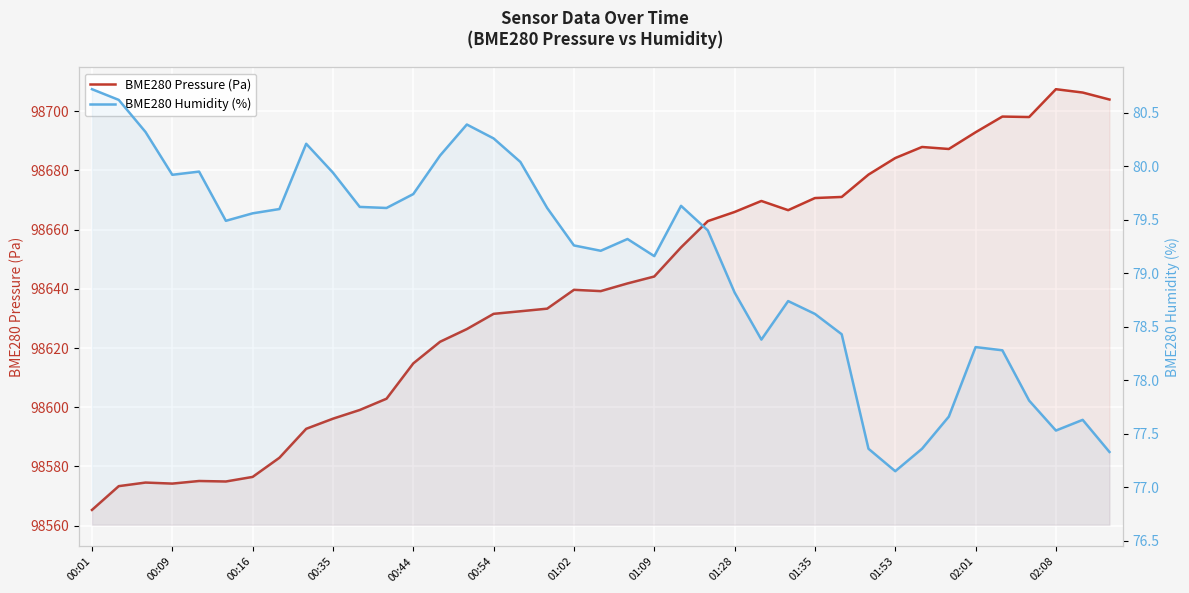

What is the sum of all BME280 Pressure (Pa) values?

3846918.7